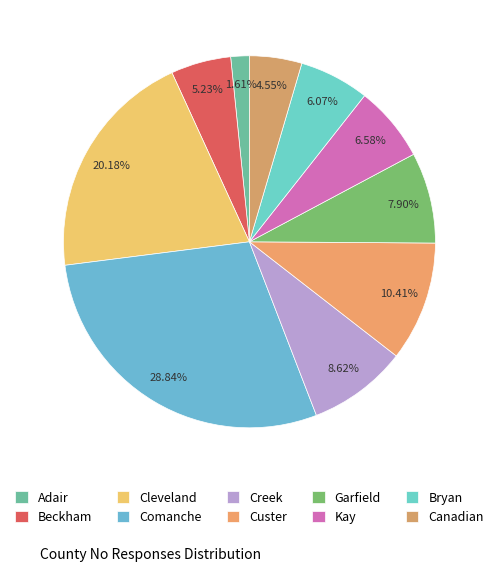

What percentage is NOT represented by Cleveland?

79.8%